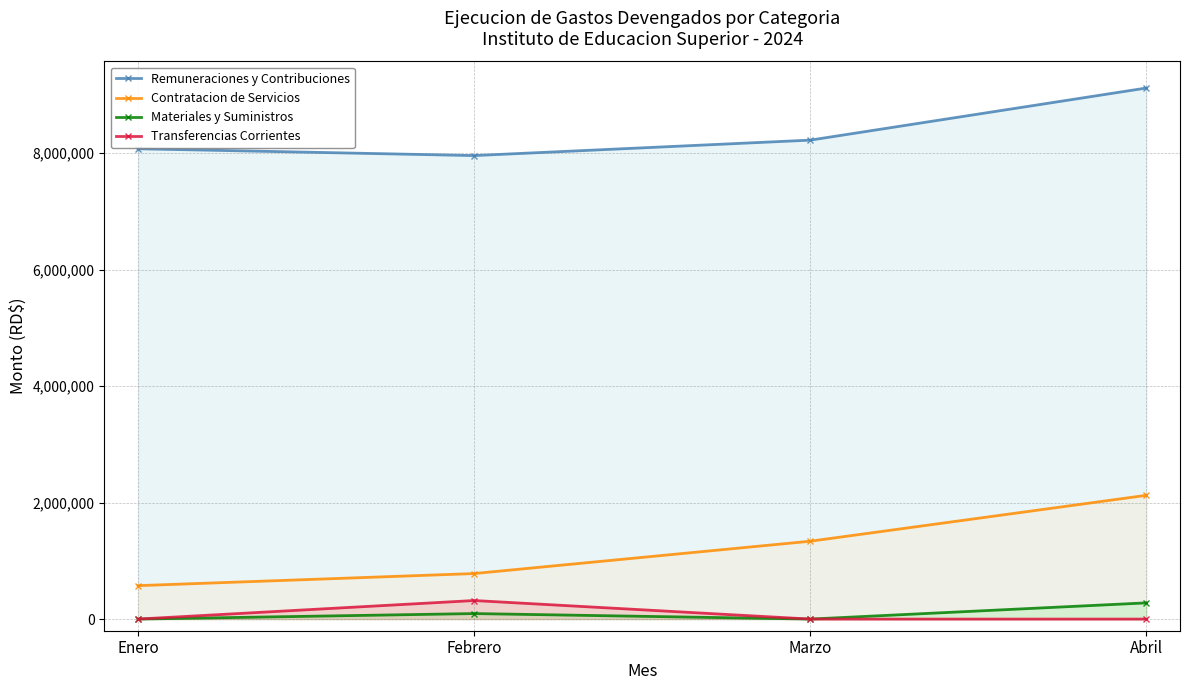

Reading left to right, list all the values displayed in this chart.

Remuneraciones y Contribuciones: Enero=8076959.5	Febrero=7959725.2	Marzo=8225048.7	Abril=9119790.3
Contratacion de Servicios: Enero=574193.4	Febrero=781856.6	Marzo=1337309.2	Abril=2125443.8
Materiales y Suministros: Enero=0.0	Febrero=94616.7	Marzo=0.0	Abril=278322.1
Transferencias Corrientes: Enero=0.0	Febrero=318551.5	Marzo=0.0	Abril=0.0